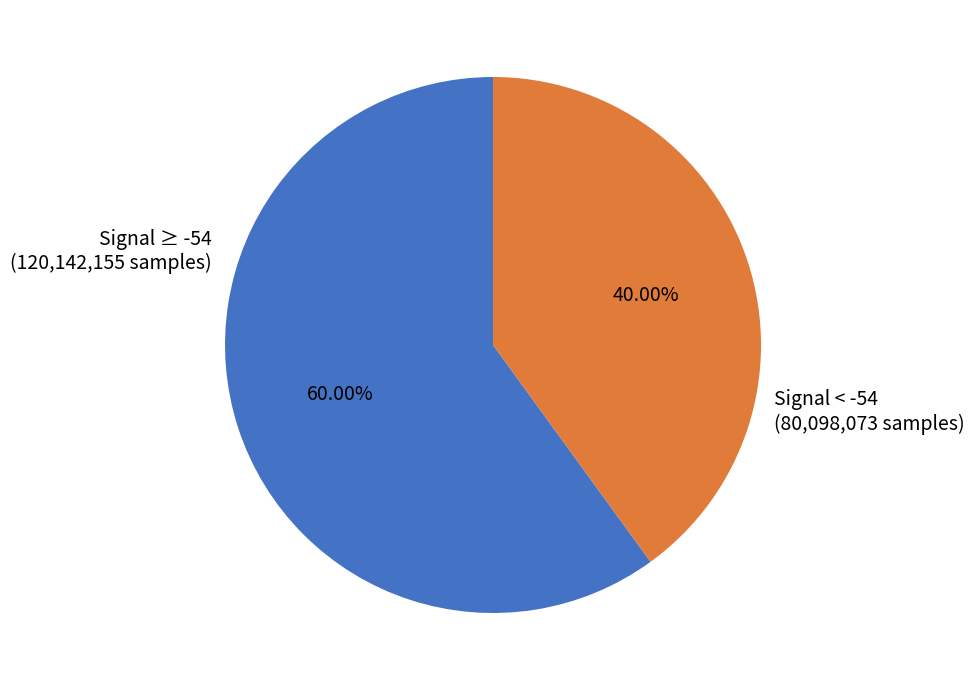

Does any single category account for the majority?

Yes